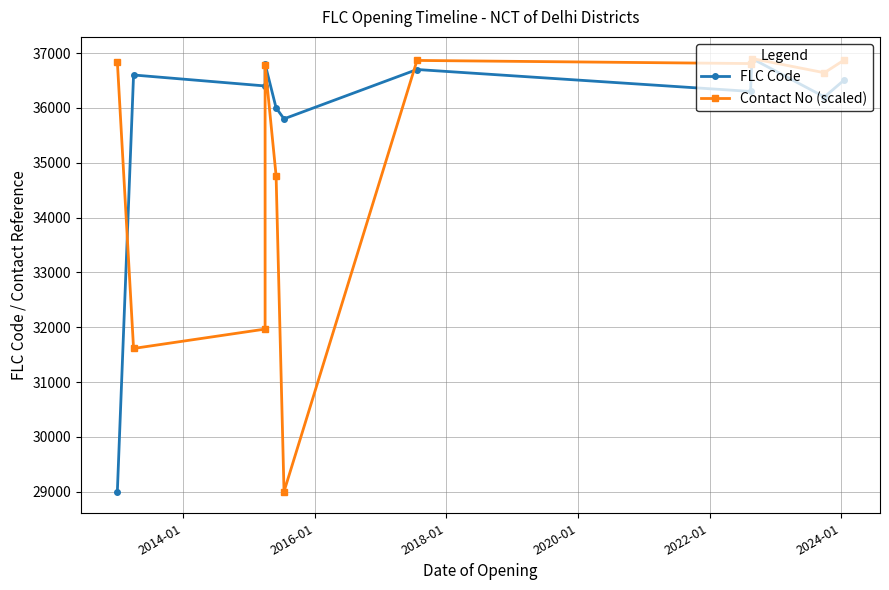

True or false: Contact No (scaled) has more than 2 points higher than both neighbors.

True